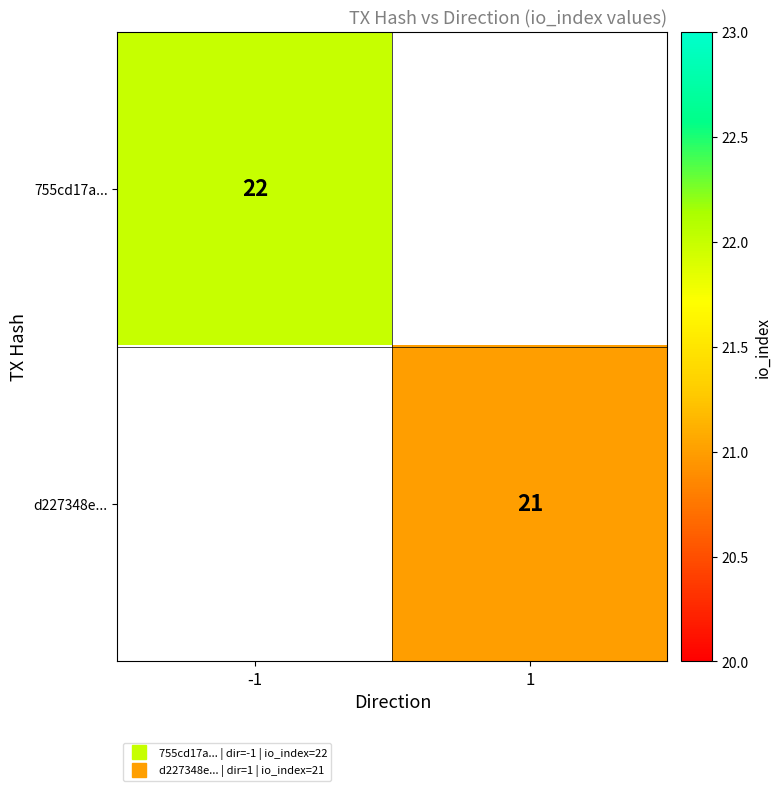

What is the greatest value displayed?

22.0